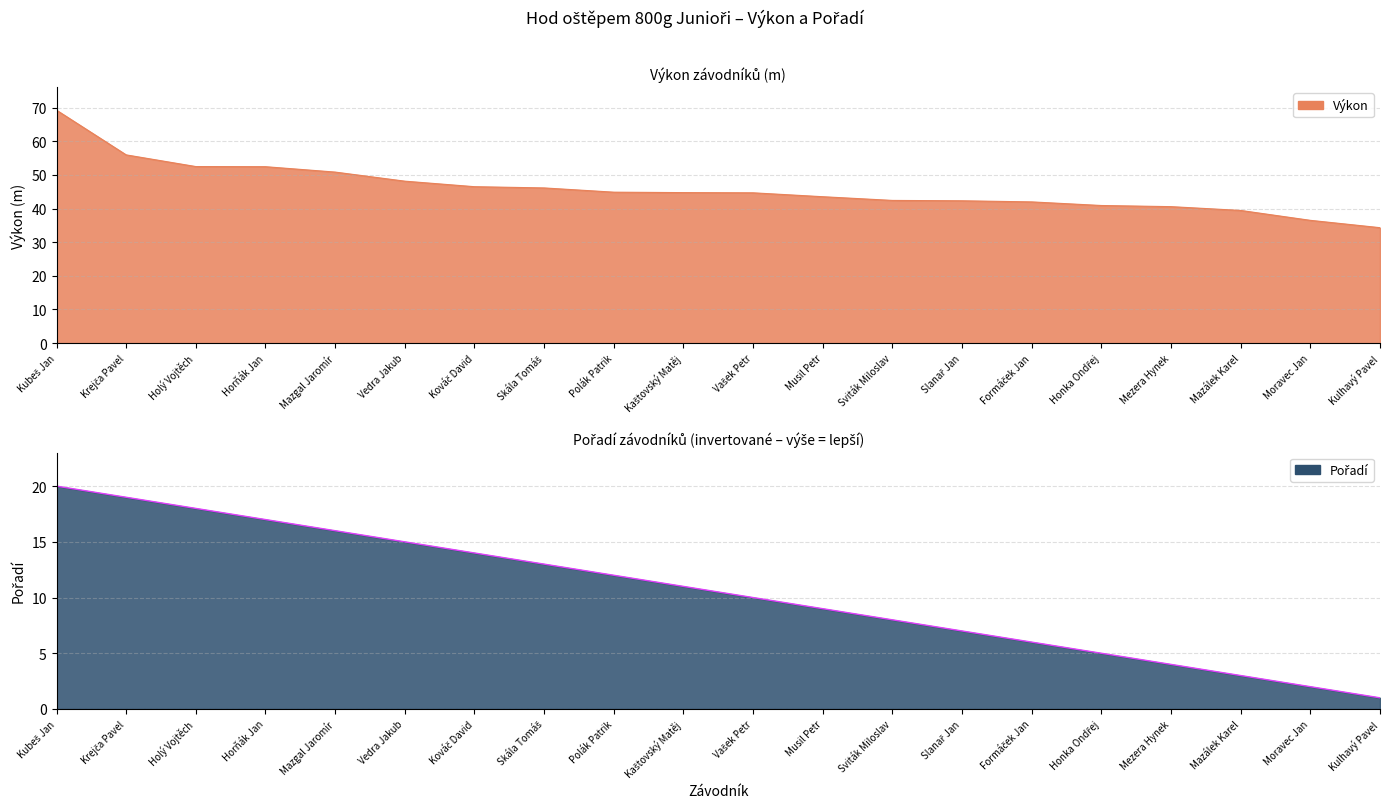

What is the spread (max minus min) of values at Kaštovský Matěj?

33.7